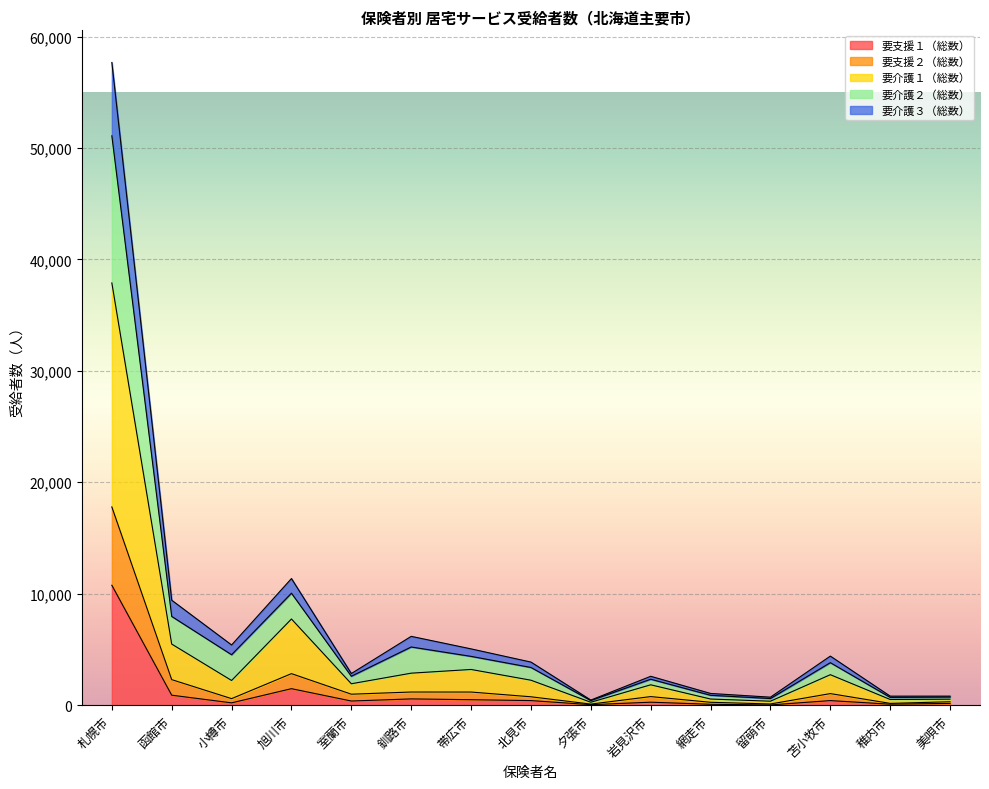

What position from the right is 留萌市?

4